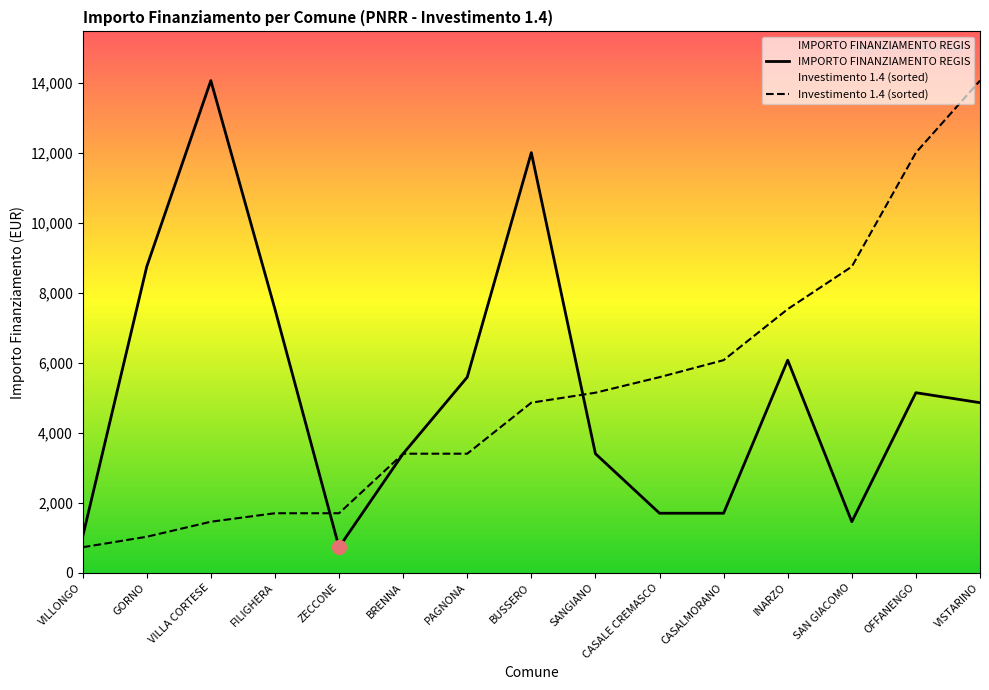

What value does the data have at VISTARINO?

4860